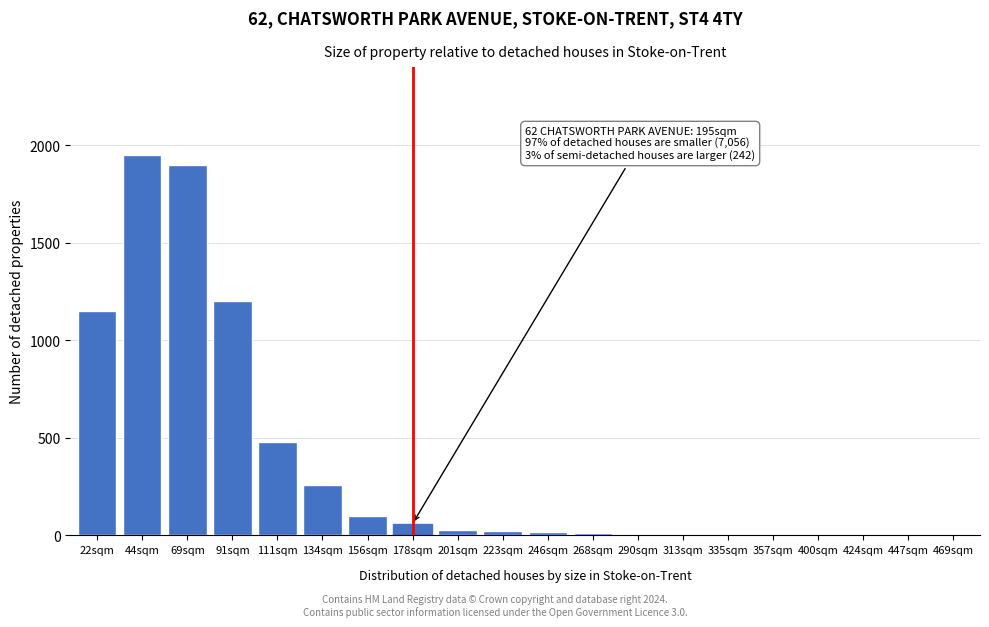

True or false: the data shows 656 at 111sqm.

False